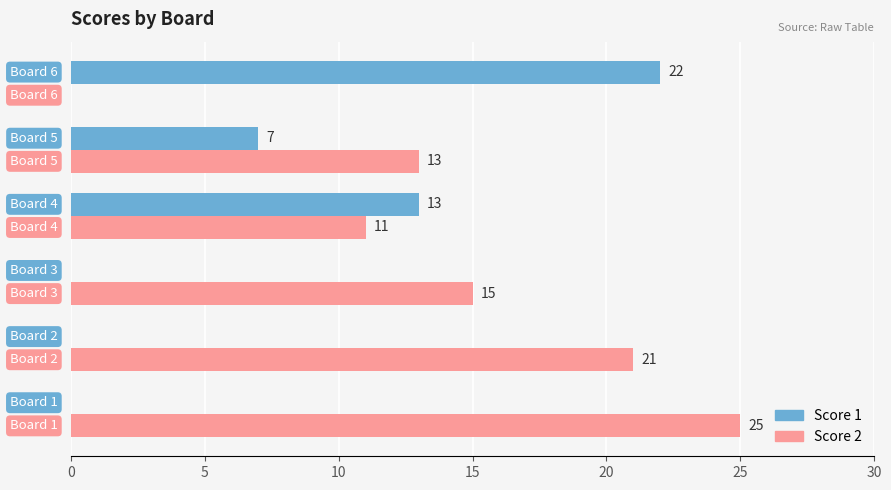

Which series has the largest total across all categories?

Score 2